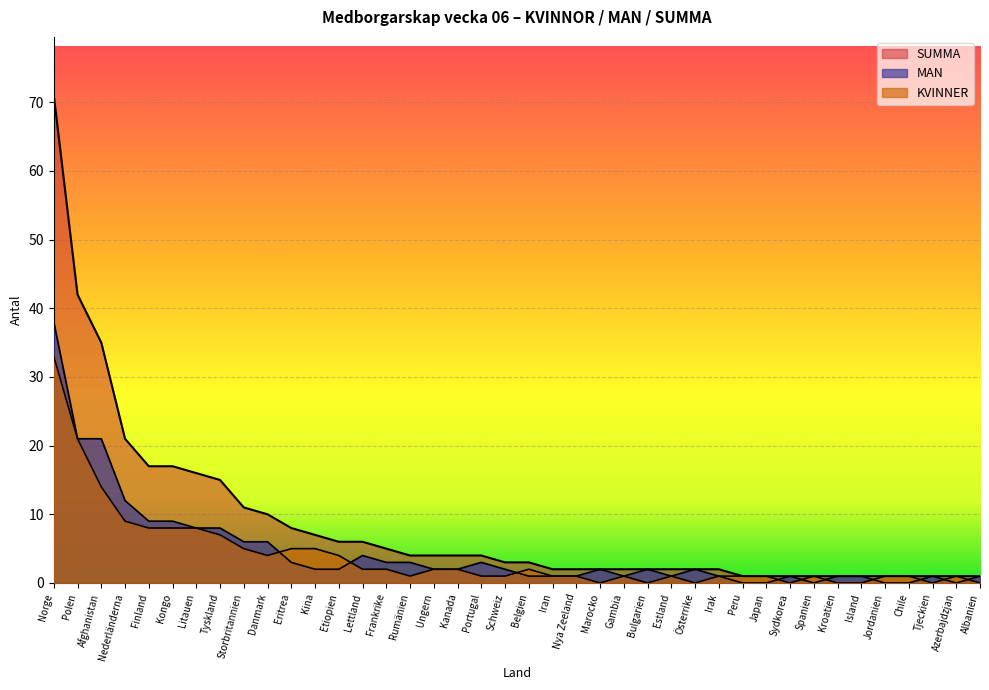

How many values in the MAN series exceed 2?

15